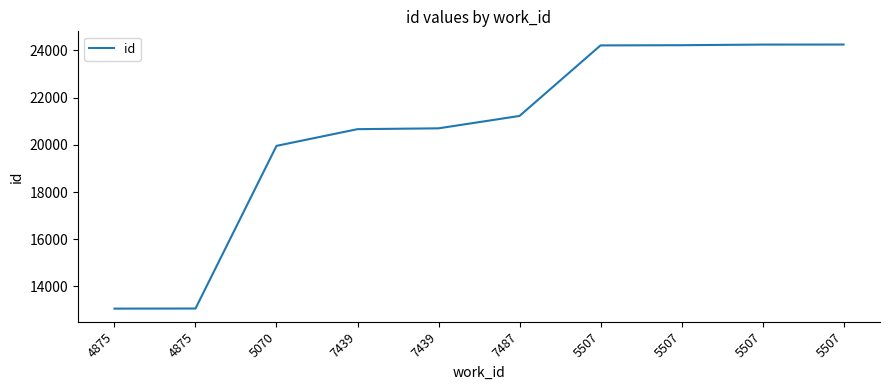

Which label corresponds to the largest value in the chart?

5507